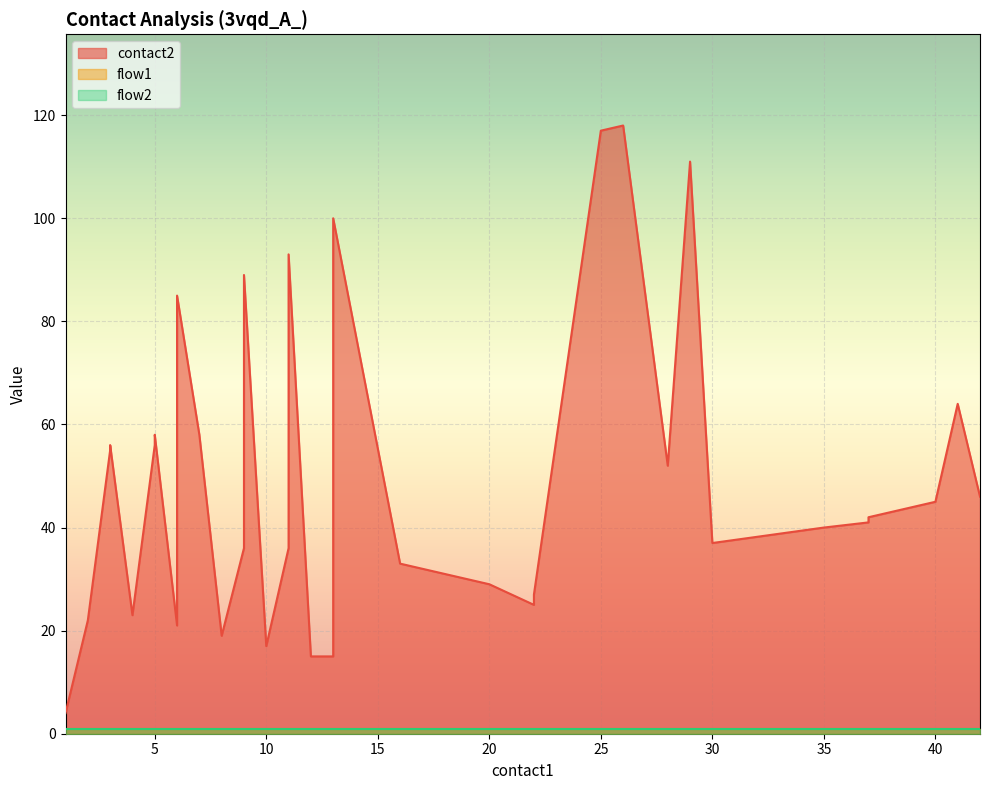

At how many categories does at least one series exceed 116?

2